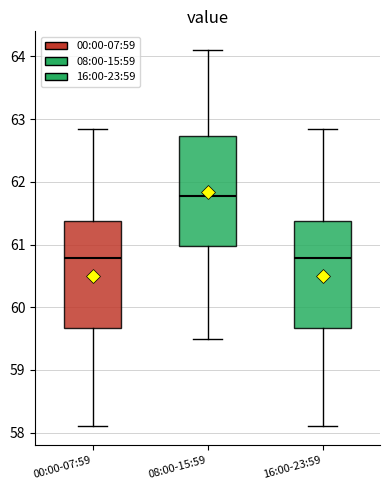

Reading left to right, read every box against the y-axis: the position of its median line, the range the box covers, and the ends of its whiskers. The values are not printed on the chart, so give them approximately, as read against the axis.

00:00-07:59: median 60.8, box 59.7 to 61.4, whiskers 58.1 to 62.8
08:00-15:59: median 61.8, box 61.0 to 62.7, whiskers 59.5 to 64.1
16:00-23:59: median 60.8, box 59.7 to 61.4, whiskers 58.1 to 62.8